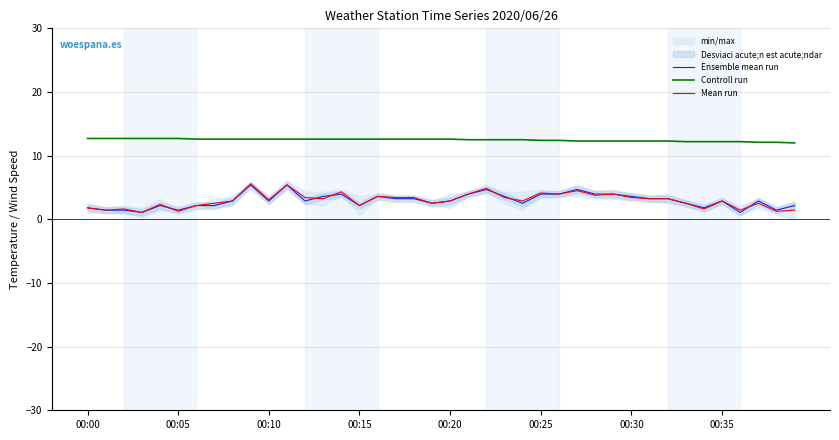

What is the label of the 1st point from the right?

39